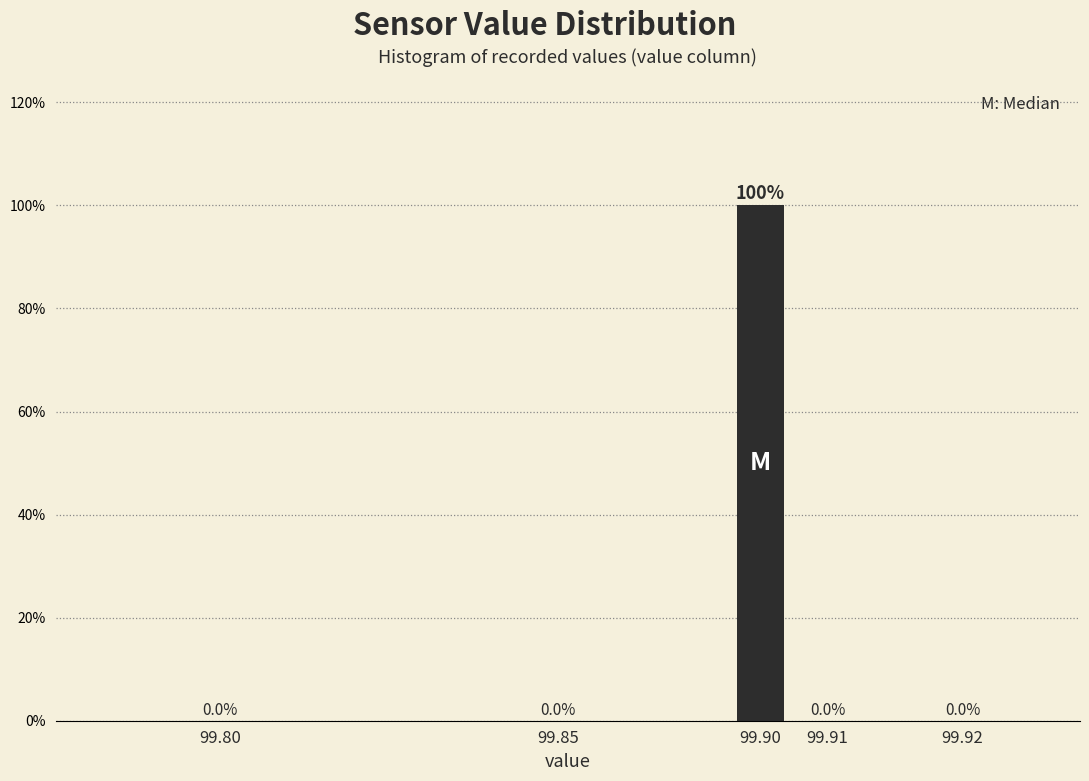

Reading left to right, what are all the values shown in this chart?

99.80=0	99.85=0	99.90=100	99.91=0	99.92=0